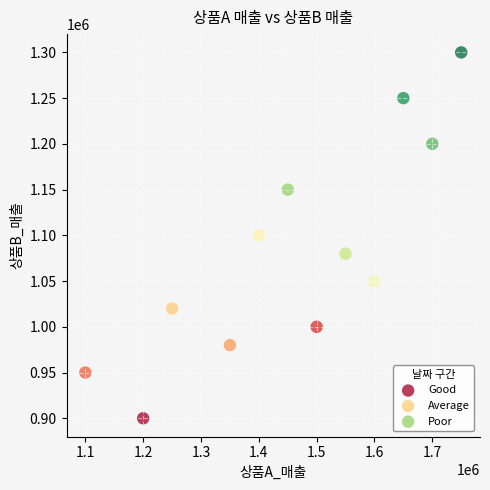

Which series has the largest Y range (max minus min)?

Poor